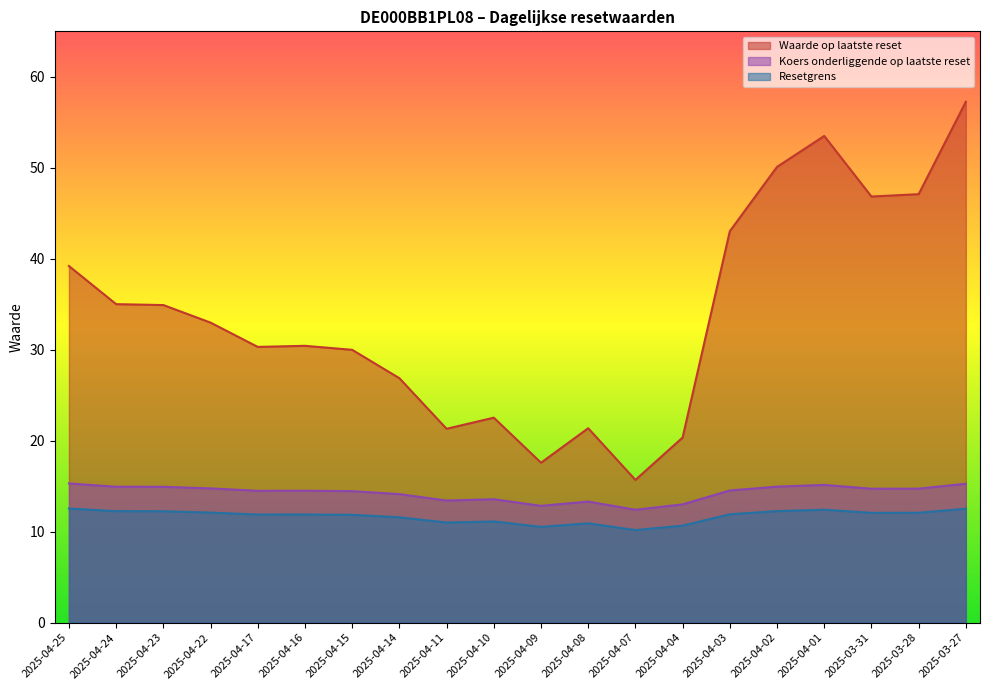

Read the Waarde op laatste reset value at 2025-03-28.

47.1